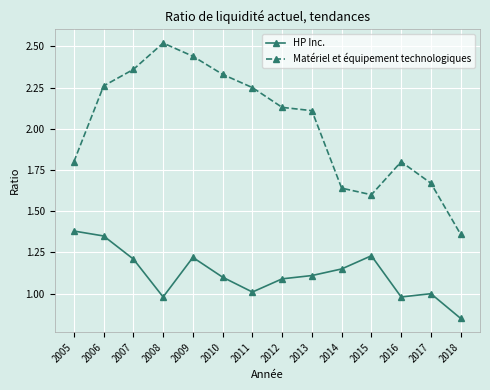

Which series has the largest range (max minus min)?

Matériel et équipement technologiques